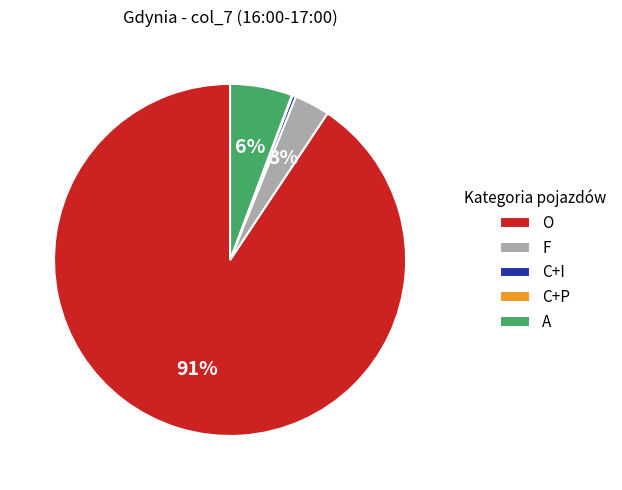

Which has a higher value, A or F?

A